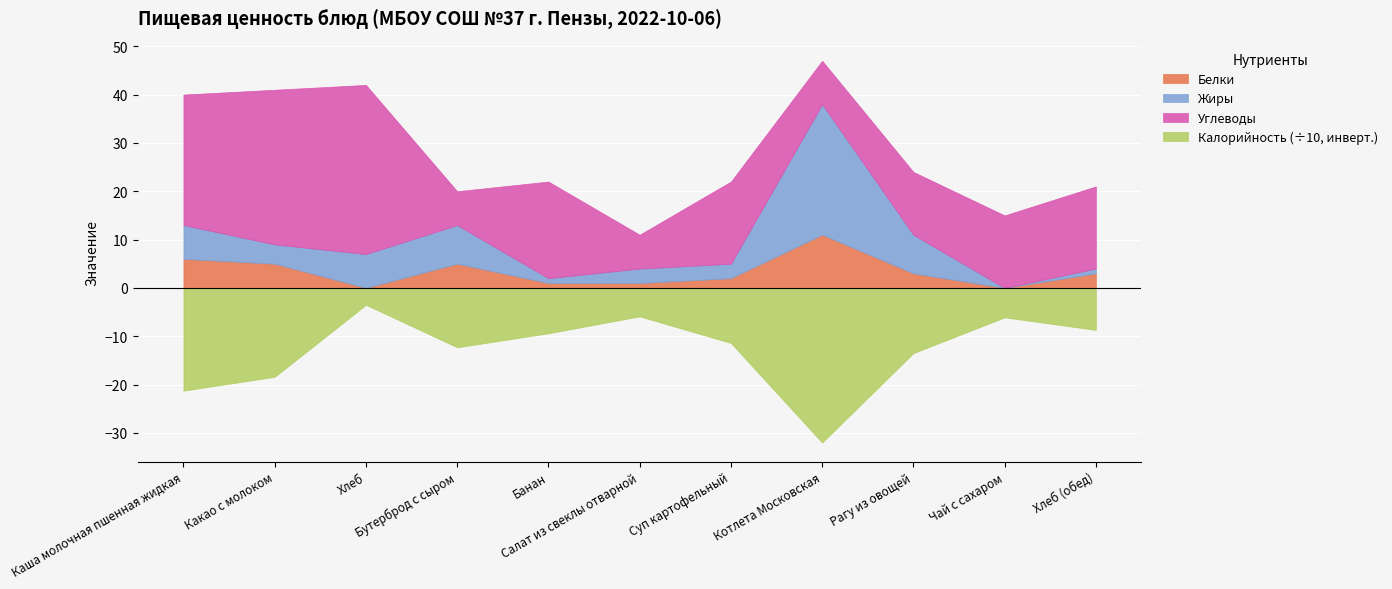

Between Рагу из овощей and Хлеб, which is larger?

Рагу из овощей